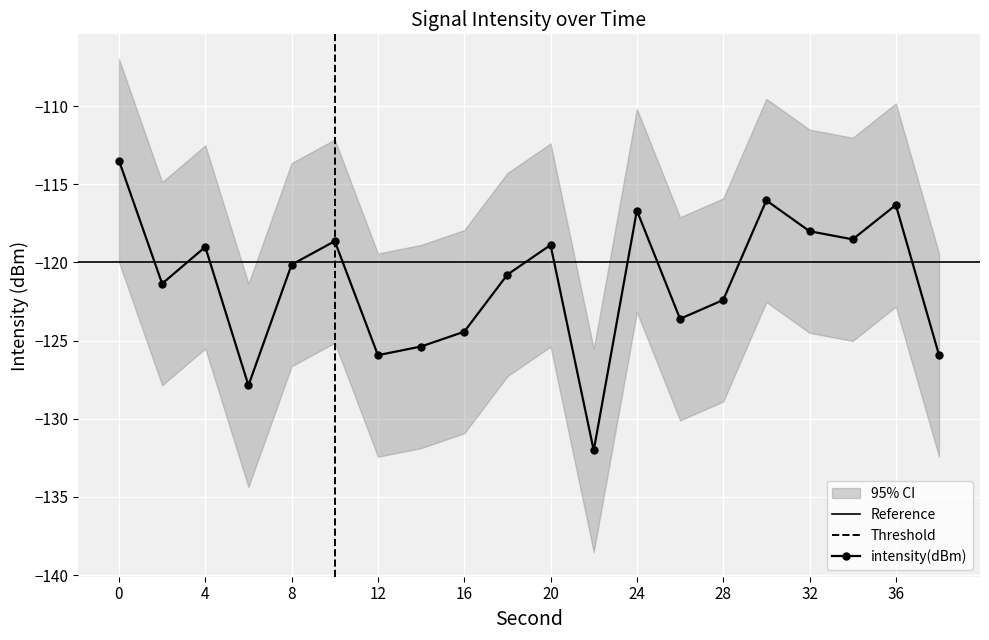

Rank the categories by value from highest to lowest.

0, 30, 36, 24, 32, 34, 10, 20, 4, 8, 18, 2, 28, 26, 16, 14, 38, 12, 6, 22